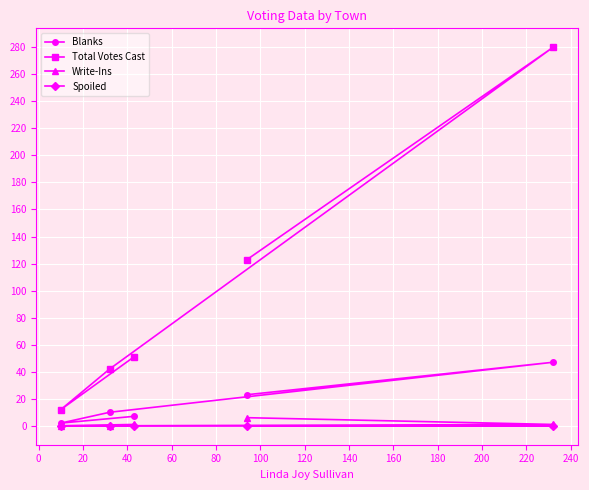

What is the lowest value of the Total Votes Cast series?

12